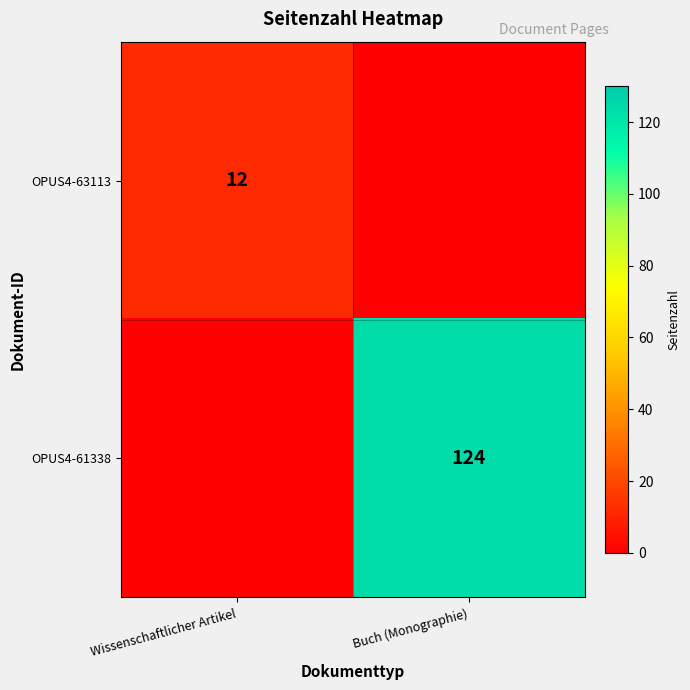

The value of OPUS4-61338 at Buch (Monographie) is 48. True or false?

False